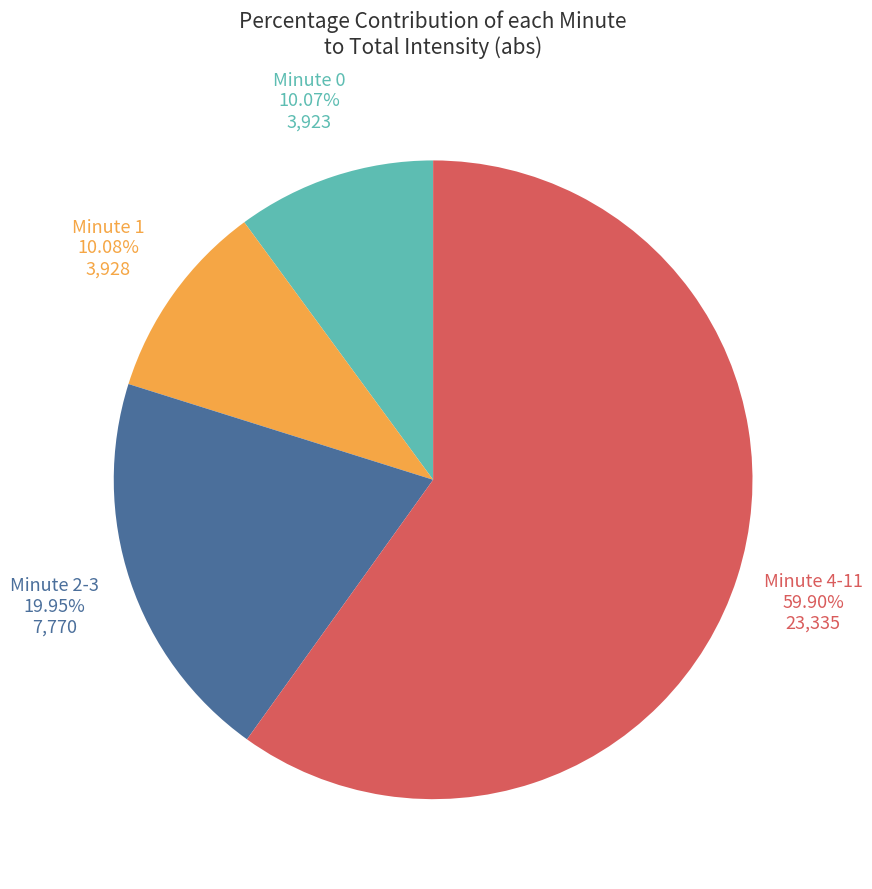

Is there any slice that represents more than half of the pie?

Yes